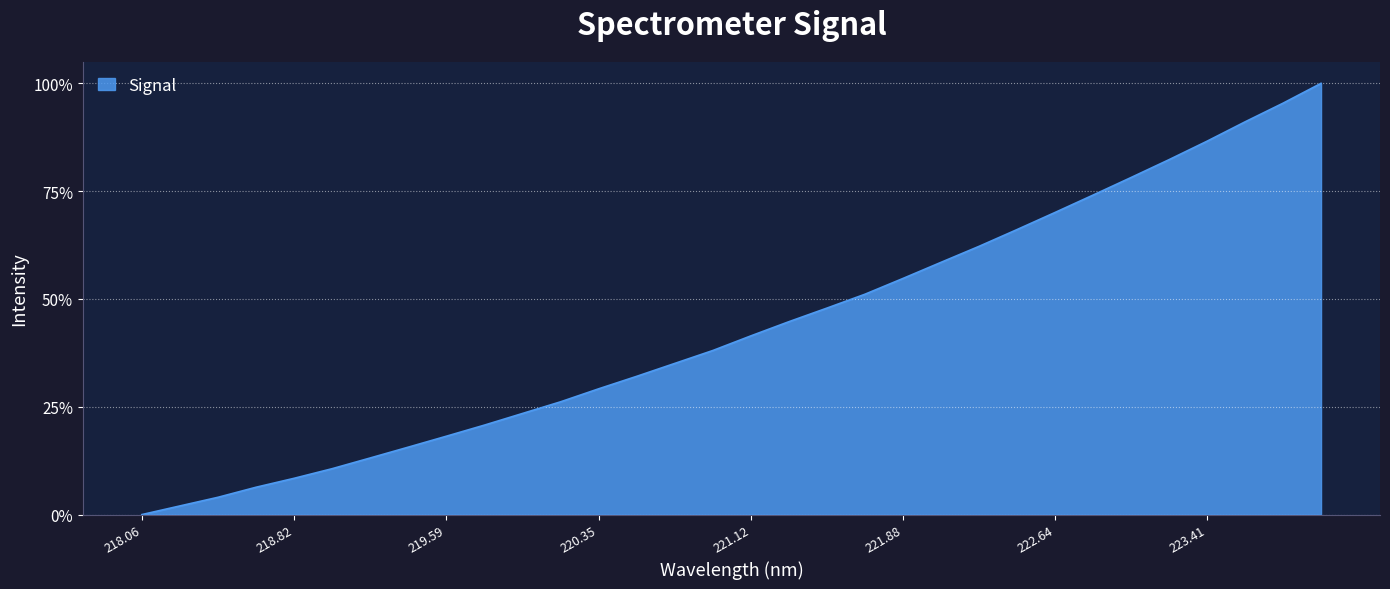

What is the label of the 28th point from the left?

223.2172